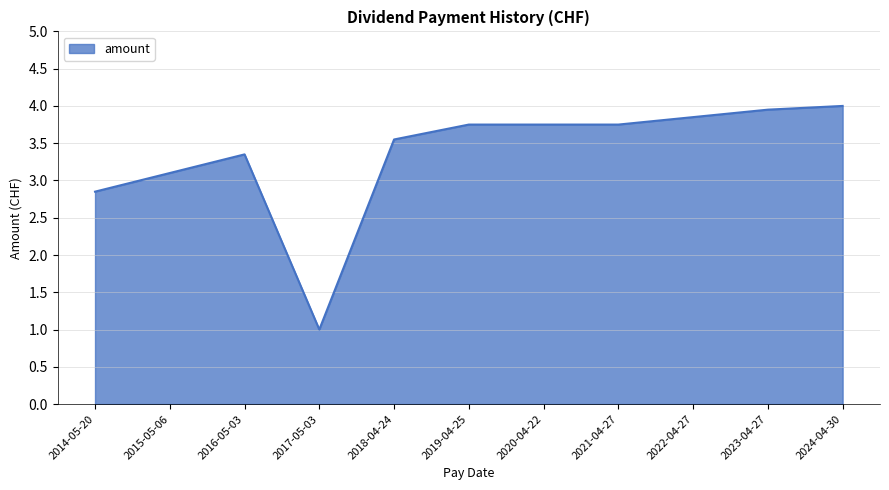

What is the minimum value shown in the chart?

1.0